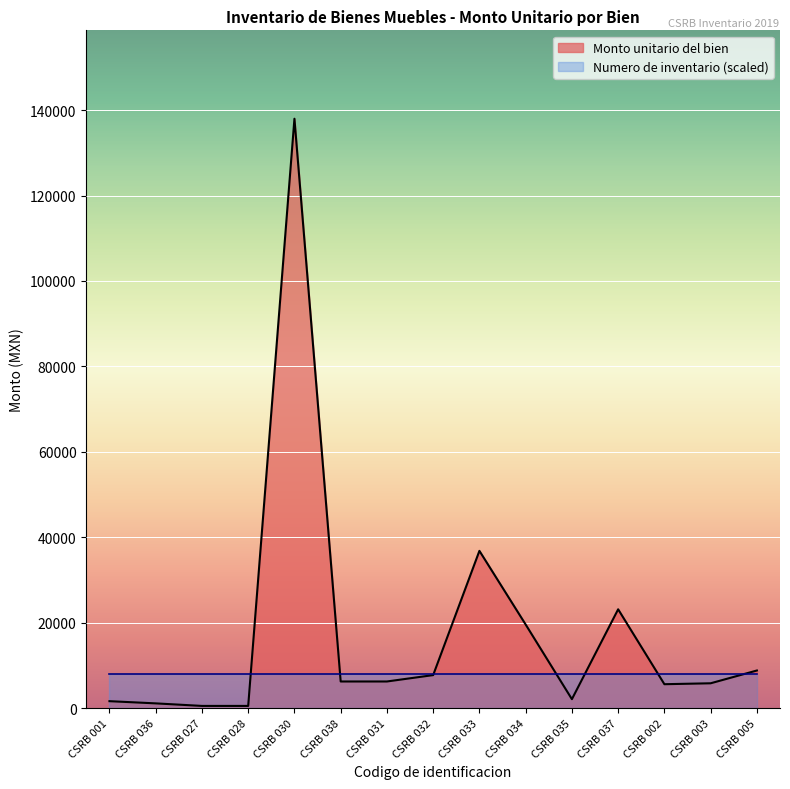

How many data points are less than 6210?

7